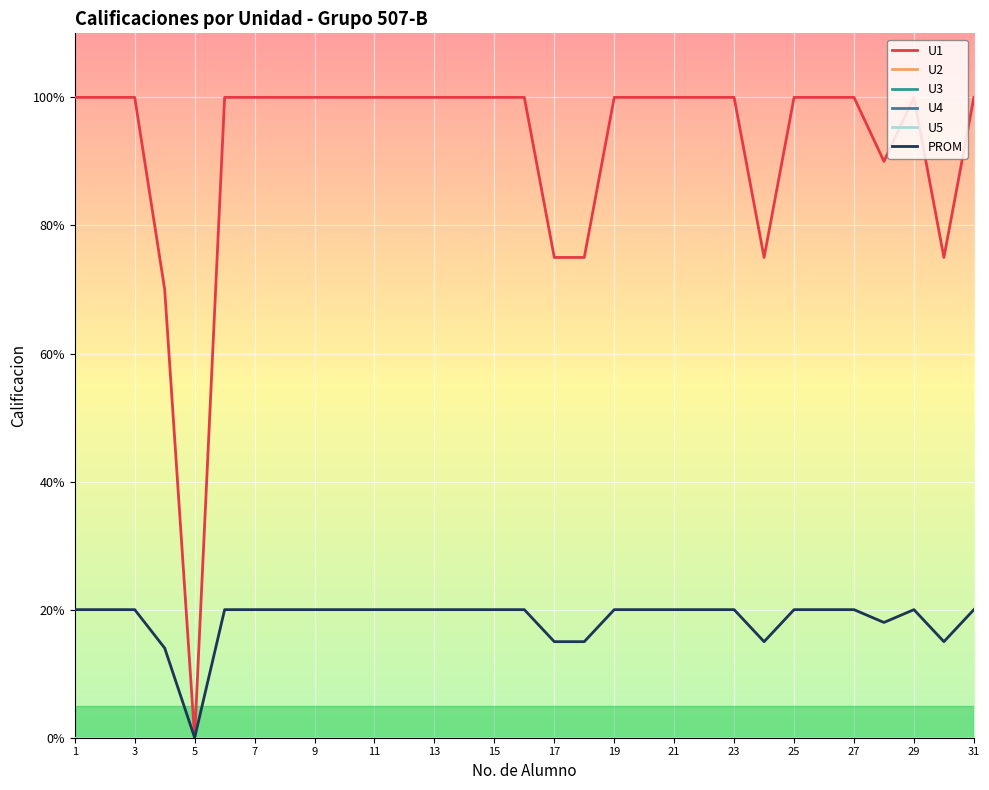

Reading right to left, what are all the values shown in this chart?

U1: 100	75	100	90	100	100	100	75	100	100	100	100	100	75	75	100	100	100	100	100	100	100	100	100	100	100	0	70	100	100	100
U2: 0	0	0	0	0	0	0	0	0	0	0	0	0	0	0	0	0	0	0	0	0	0	0	0	0	0	0	0	0	0	0
U3: 0	0	0	0	0	0	0	0	0	0	0	0	0	0	0	0	0	0	0	0	0	0	0	0	0	0	0	0	0	0	0
U4: 0	0	0	0	0	0	0	0	0	0	0	0	0	0	0	0	0	0	0	0	0	0	0	0	0	0	0	0	0	0	0
U5: 0	0	0	0	0	0	0	0	0	0	0	0	0	0	0	0	0	0	0	0	0	0	0	0	0	0	0	0	0	0	0
PROM: 20	15	20	18	20	20	20	15	20	20	20	20	20	15	15	20	20	20	20	20	20	20	20	20	20	20	0	14	20	20	20